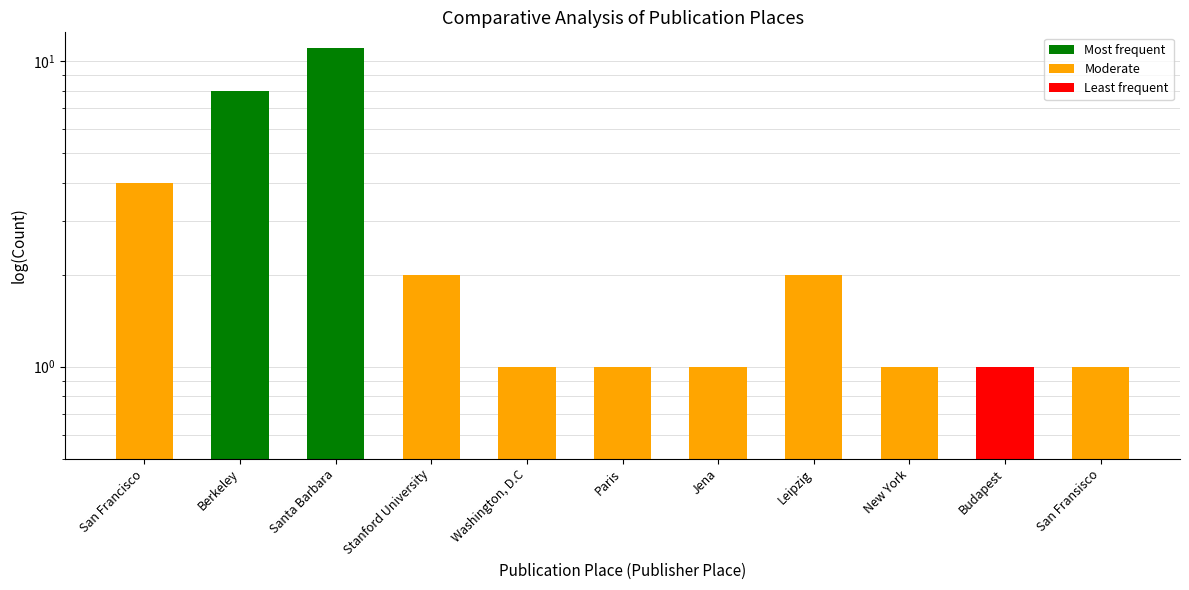

List the labels in order of value, smallest first.

Washington, D.C, Paris, Jena, New York, Budapest, San Fransisco, Stanford University, Leipzig, San Francisco, Berkeley, Santa Barbara